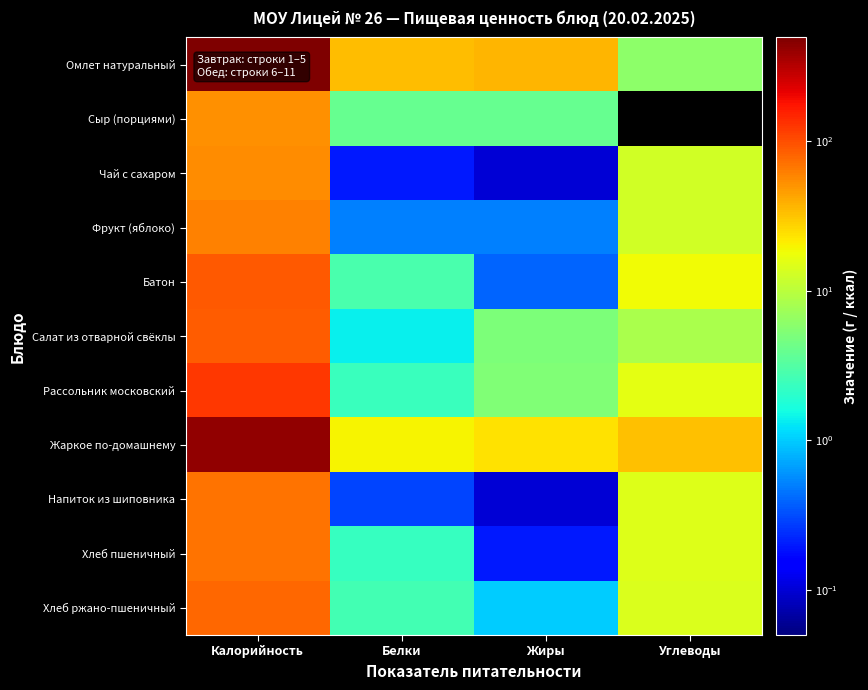

Reading left to right, what are all the values shown in this chart?

Омлет натуральный: Калорийность=492.4	Белки=34.2	Жиры=36.8	Углеводы=6.1
Сыр (порциями): Калорийность=51.6	Белки=3.9	Жиры=3.9	Углеводы=0.0
Чай с сахаром: Калорийность=53.4	Белки=0.2	Жиры=0.1	Углеводы=13.0
Фрукт (яблоко): Калорийность=61.1	Белки=0.5	Жиры=0.5	Углеводы=12.7
Батон: Калорийность=88.0	Белки=2.8	Жиры=0.4	Углеводы=18.4
Салат из отварной свёклы: Калорийность=85.3	Белки=1.4	Жиры=5.1	Углеводы=8.4
Рассольник московский: Калорийность=121.4	Белки=2.4	Жиры=5.2	Углеводы=16.0
Жаркое по-домашнему: Калорийность=421.0	Белки=20.1	Жиры=23.8	Углеводы=32.2
Напиток из шиповника: Калорийность=68.3	Белки=0.3	Жиры=0.1	Углеводы=14.8
Хлеб пшеничный: Калорийность=70.5	Белки=2.3	Жиры=0.2	Углеводы=14.8
Хлеб ржано-пшеничный: Калорийность=77.7	Белки=2.6	Жиры=1.0	Углеводы=14.5